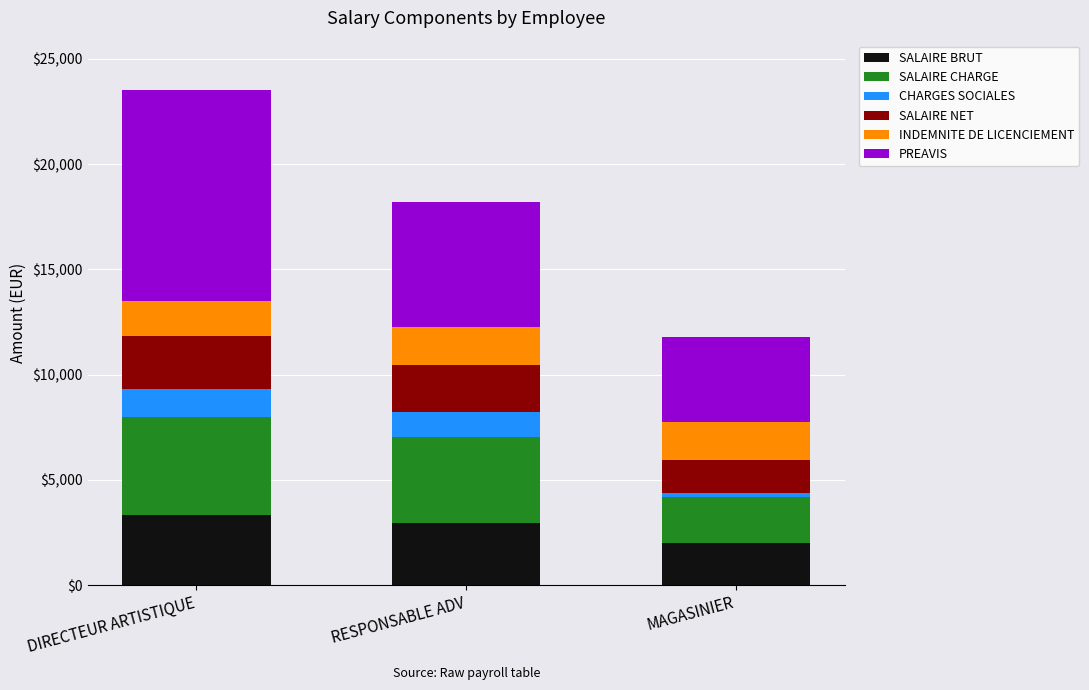

What is the sum of all SALAIRE BRUT values?

8303.3